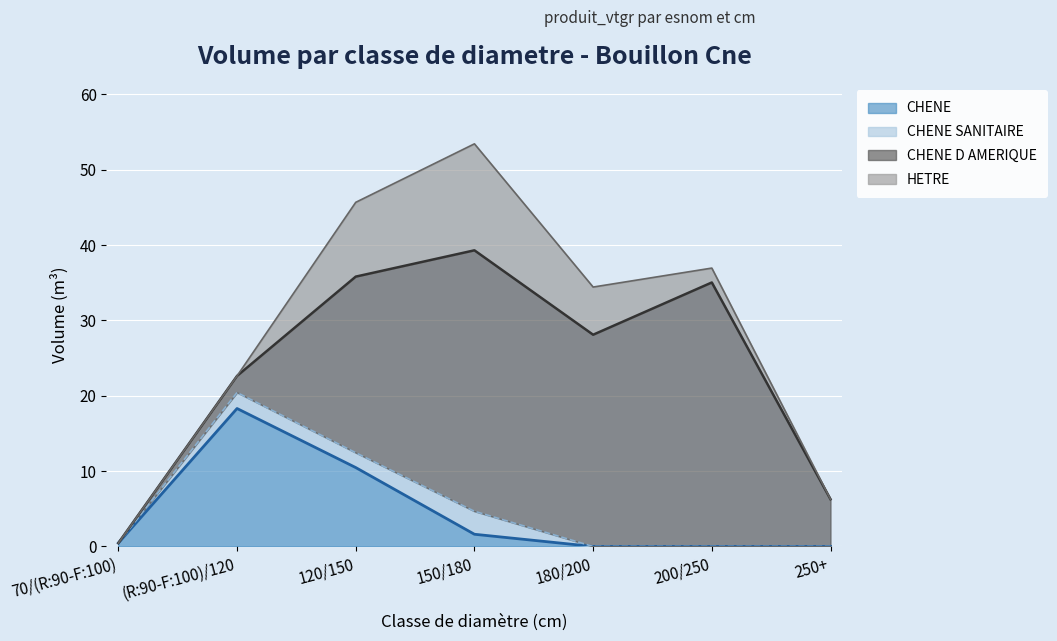

What are all the series names shown in the legend?

CHENE, CHENE SANITAIRE, CHENE D AMERIQUE, HETRE